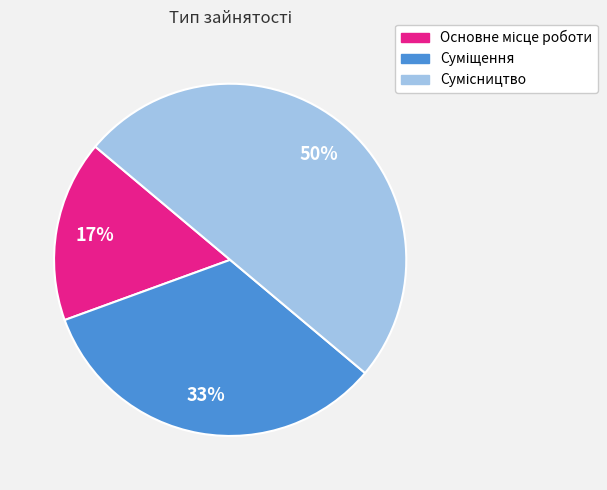

To the nearest percent, what is the average slice percentage?

33%